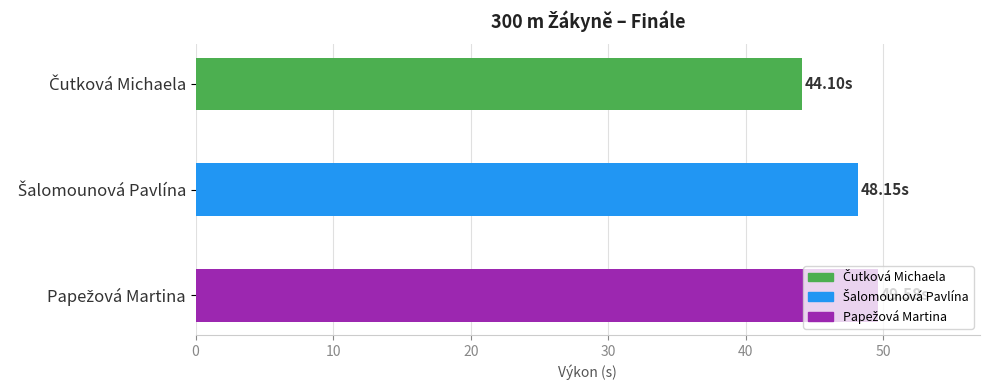

What is the average value?

47.3